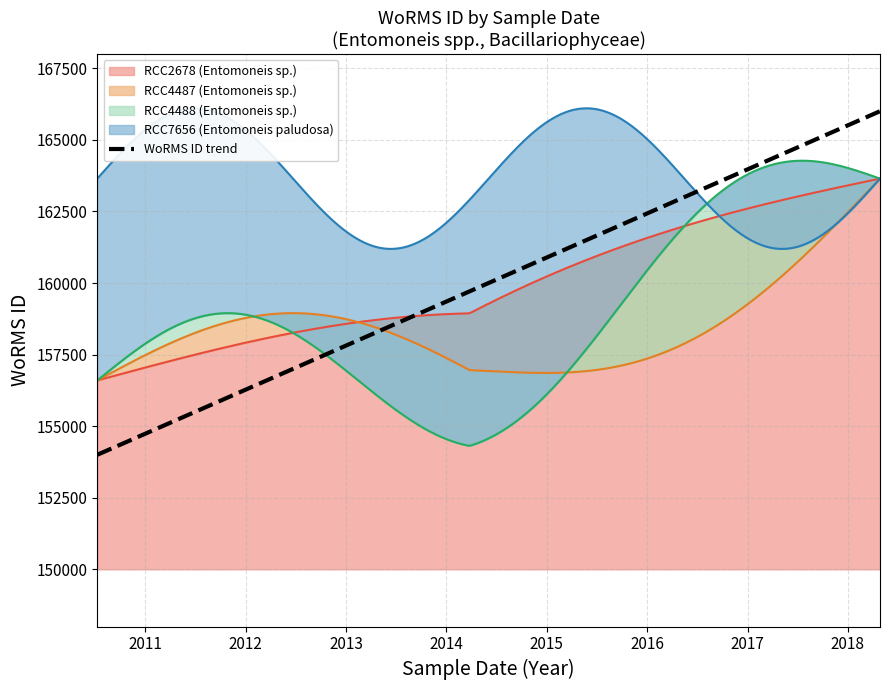

The RCC2678 (Entomoneis sp.) series shows 113246 at 2018-04-25. True or false?

False